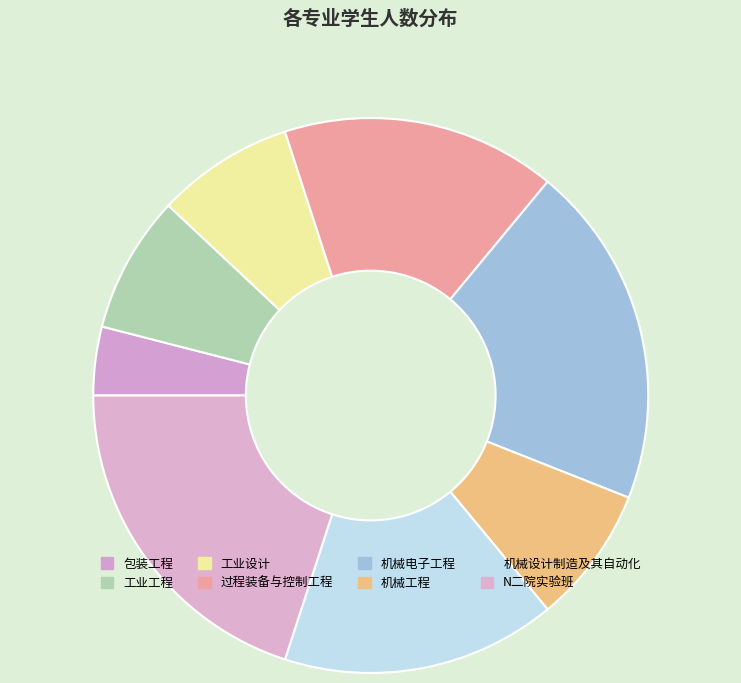

How many slices are in this pie chart?

8